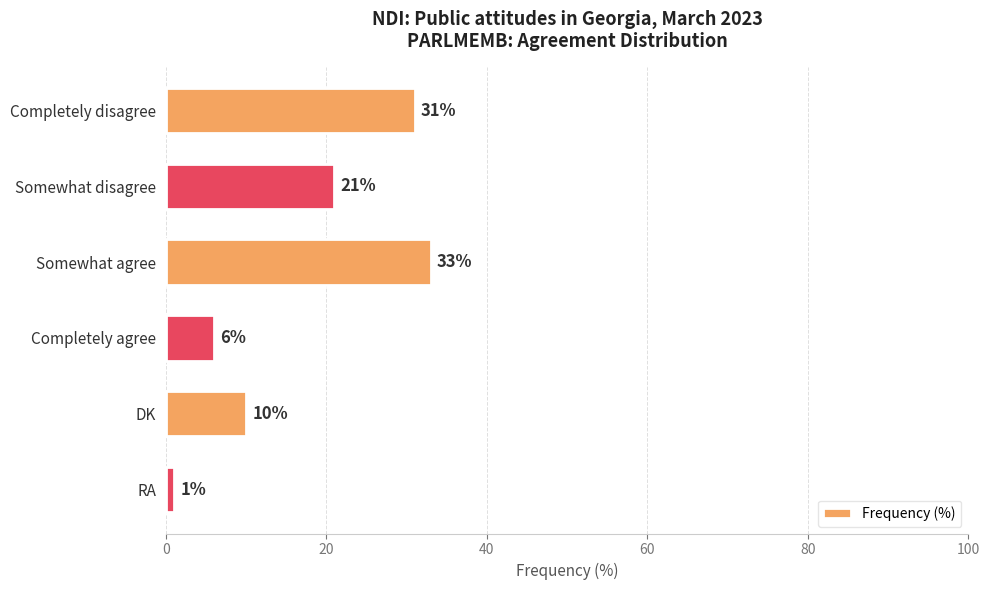

Reading bottom to top, what are all the values shown in this chart?

RA=1	DK=10	Completely agree=6	Somewhat agree=33	Somewhat disagree=21	Completely disagree=31